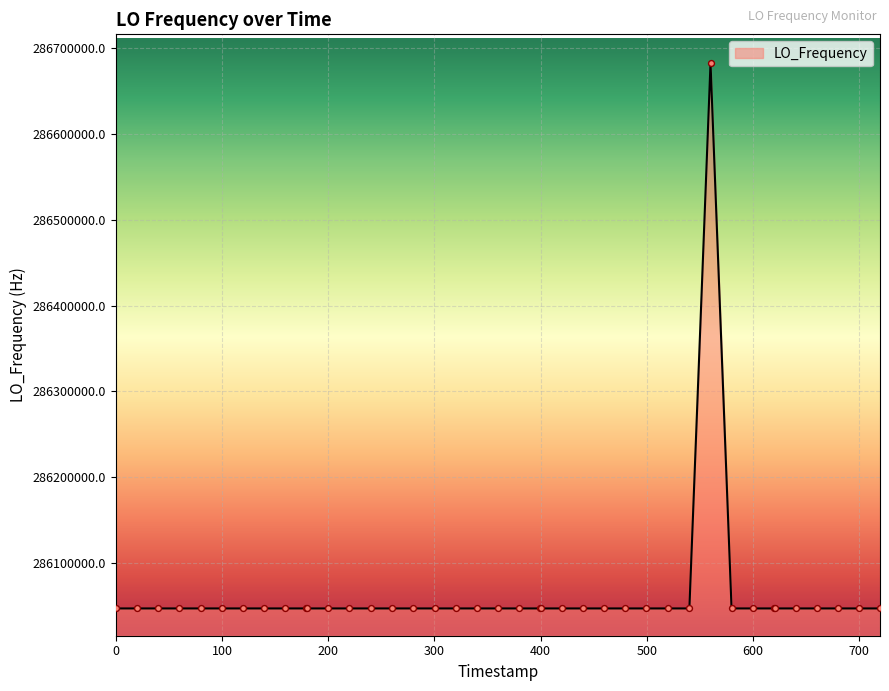

What is the minimum value shown in the chart?

286046998.1